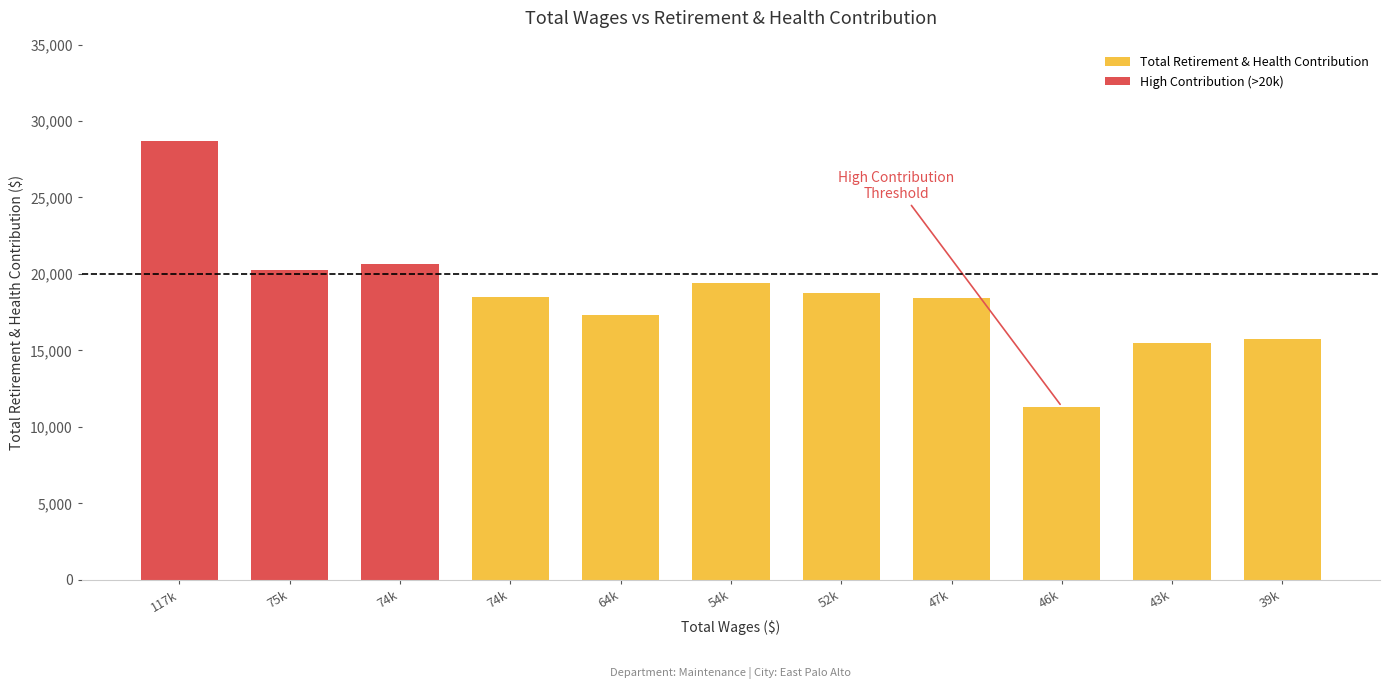

How many bars are there in total?

11